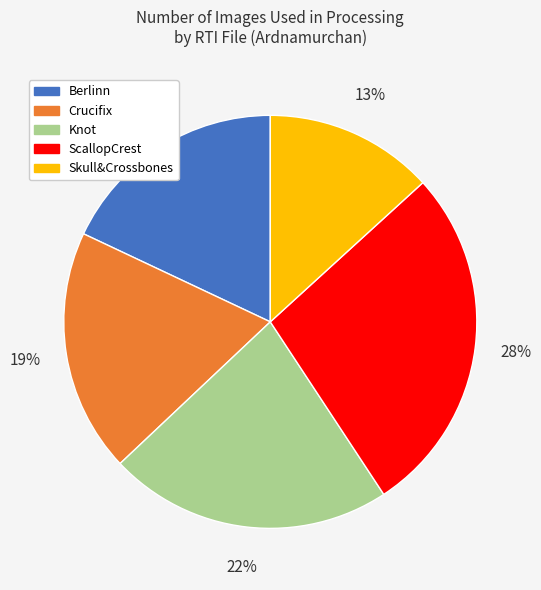

Does any single category account for the majority?

No